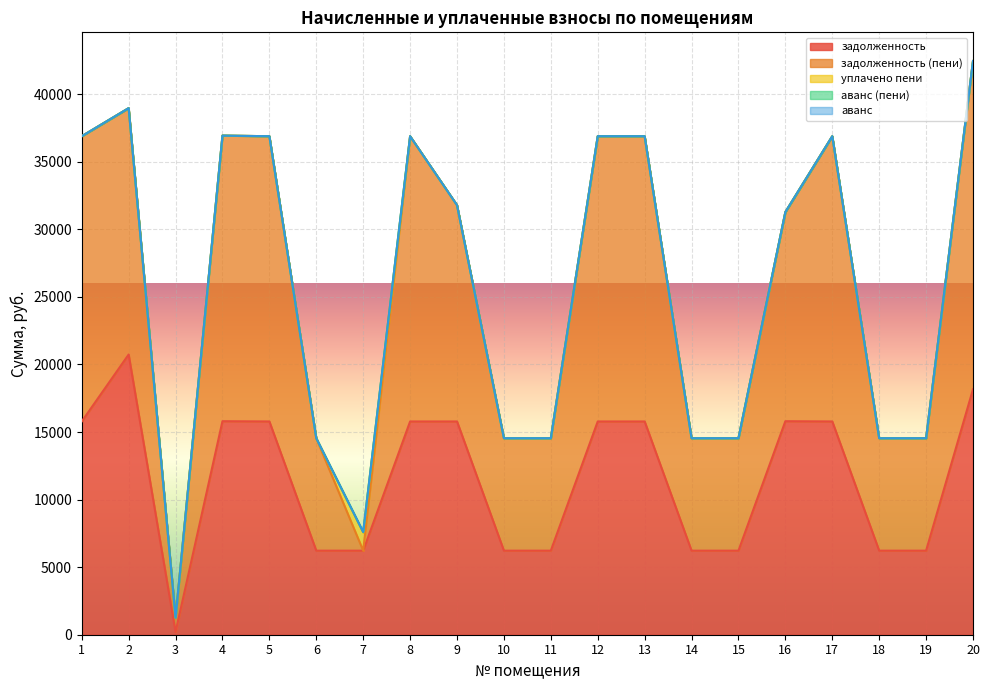

How many lines are shown in the chart?

5